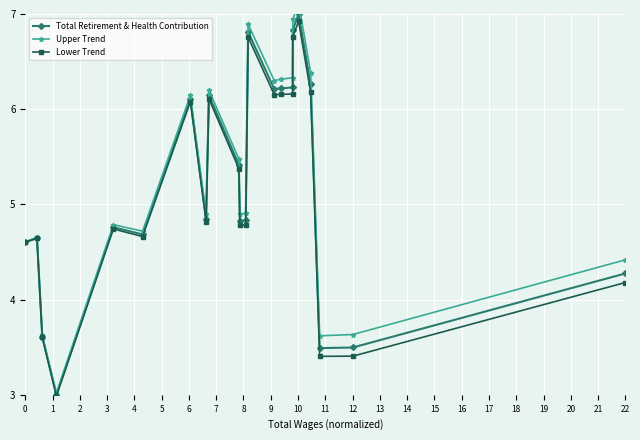

True or false: Lower Trend has more than 0 interior local peaks.

True